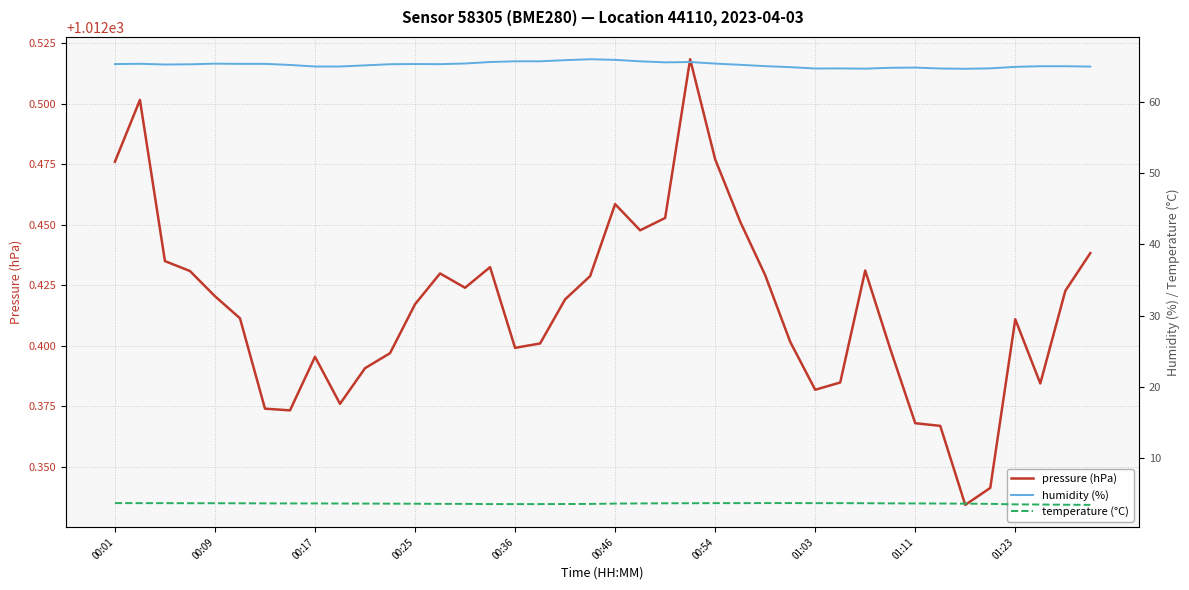

Is it true that pressure (hPa) equals 1012.4 at 00:36?

True